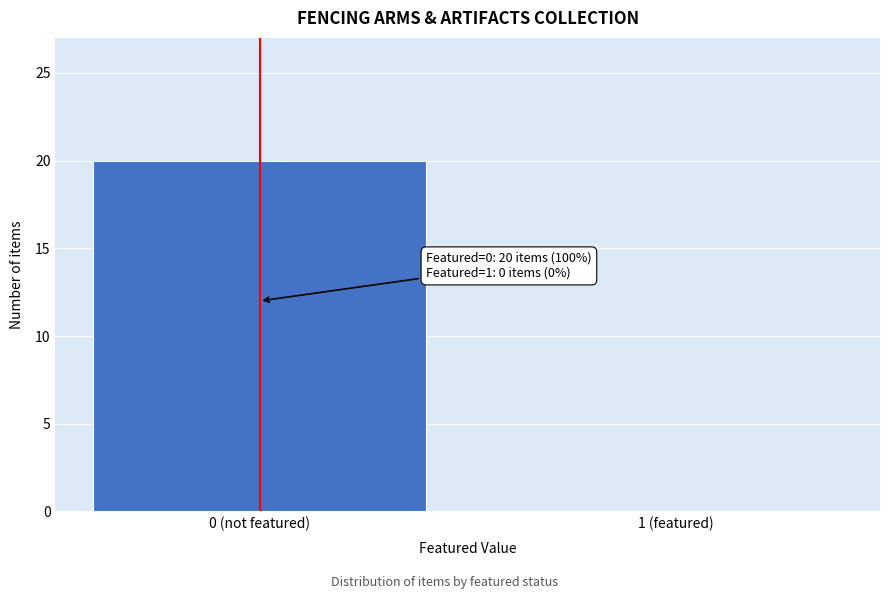

Reading left to right, transcribe all the data shown in this chart.

0 (not featured)=20	1 (featured)=0